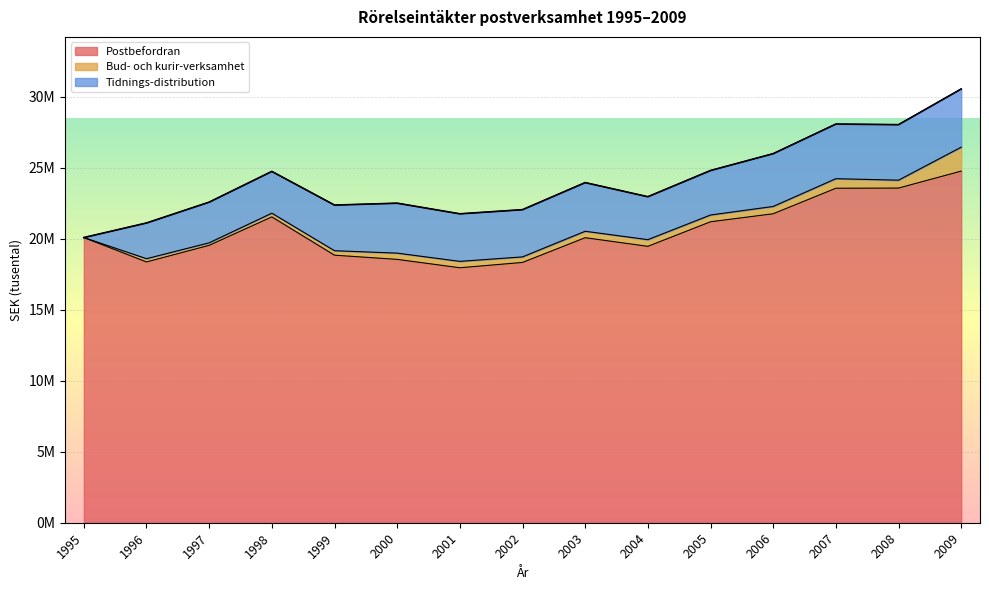

What is the value of the Bud- och kurir-verksamhet point at the 15th from the left?

1685813